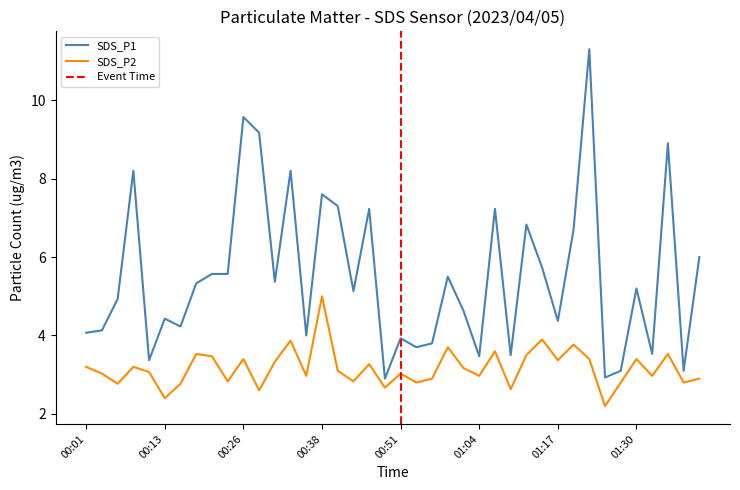

Where does the SDS_P1 series first go above 5?

00:08